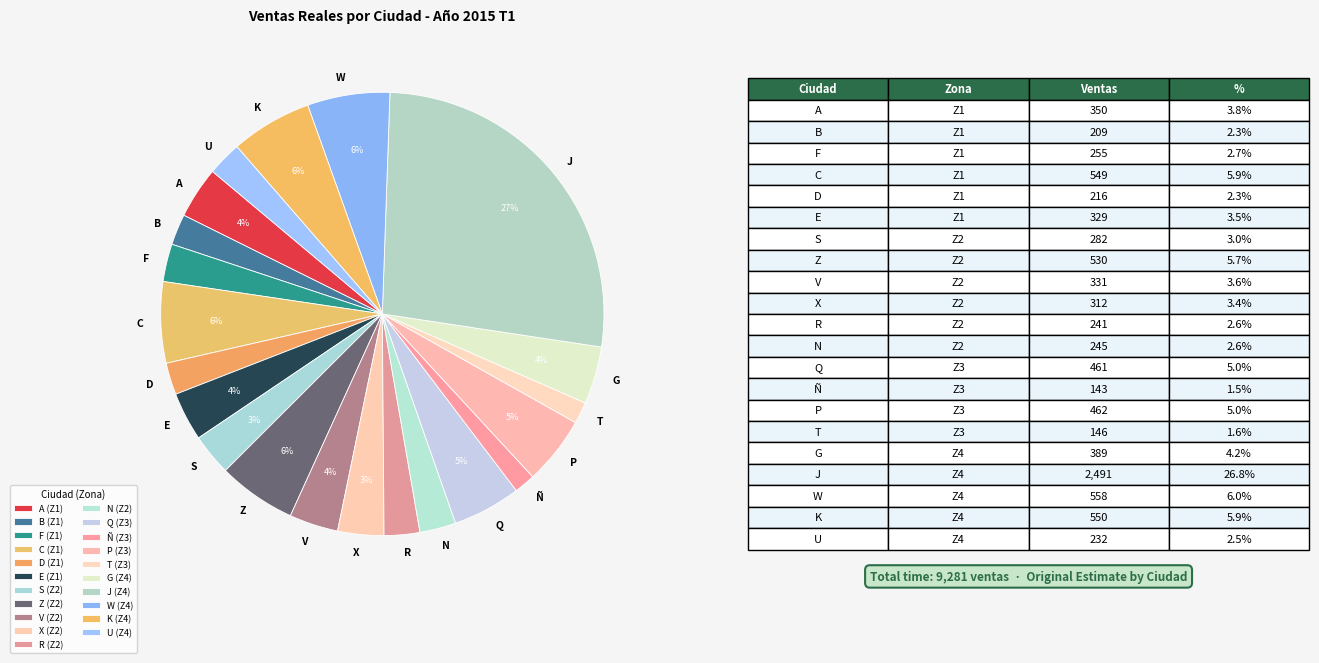

To the nearest percent, what is the difference between the largest and smallest slice percentages?

25%